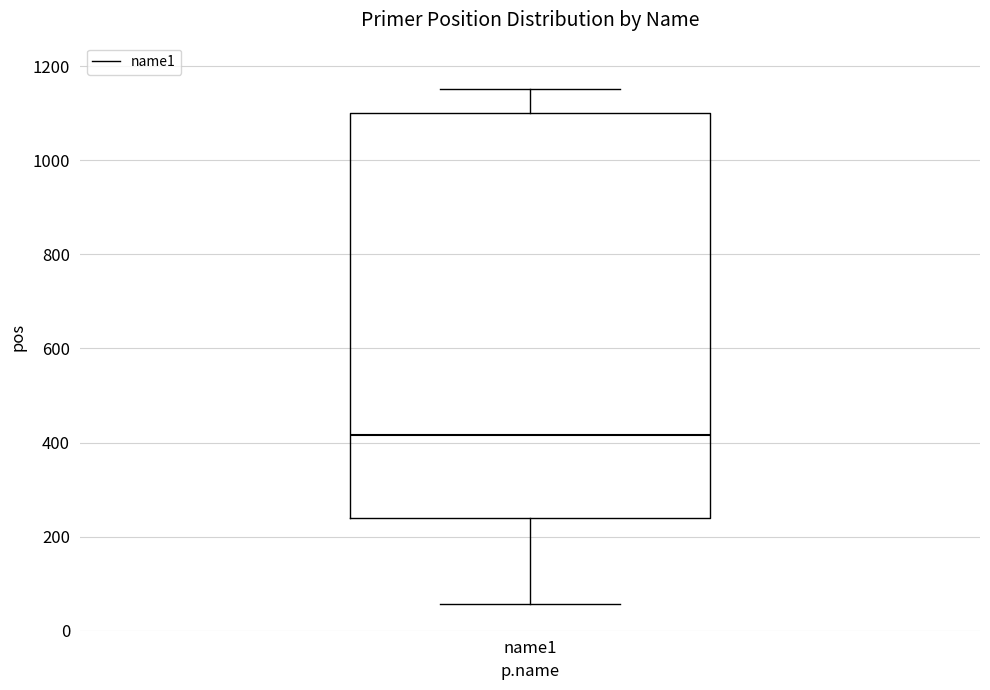

Where is the upper edge of the box for name1 on the y-axis? The values are not printed on the chart, so give them approximately, as read against the axis.

1100